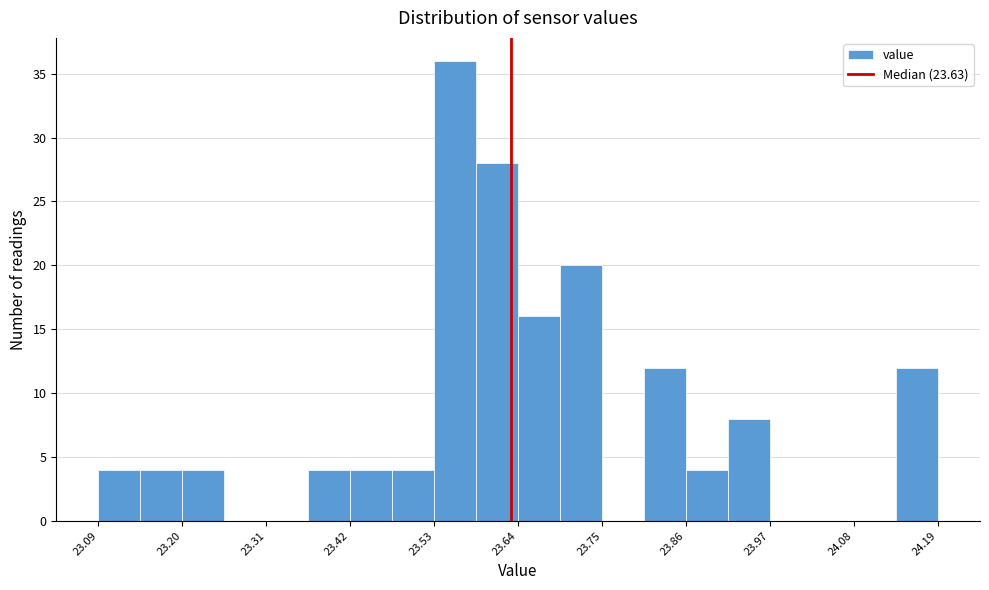

Read against the x-axis, roughly where is the centre of the tallest bar?

23.56